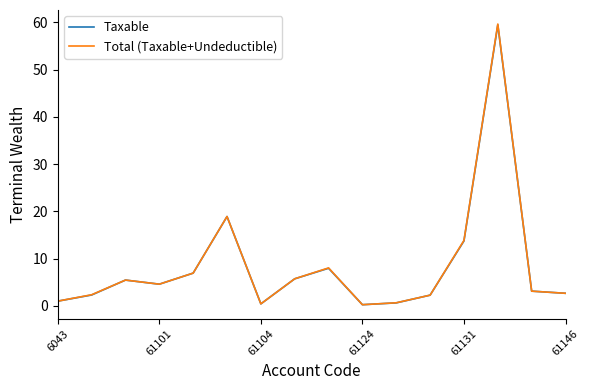

Which series has the largest range (max minus min)?

Total (Taxable+Undeductible)